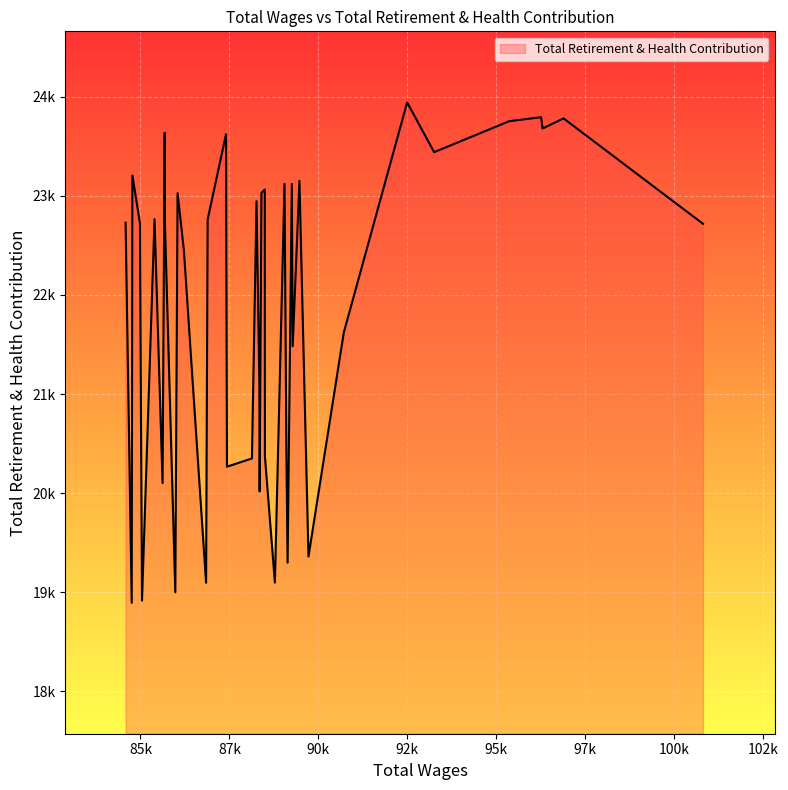

Which has a higher value, 89468 or 92667?

92667